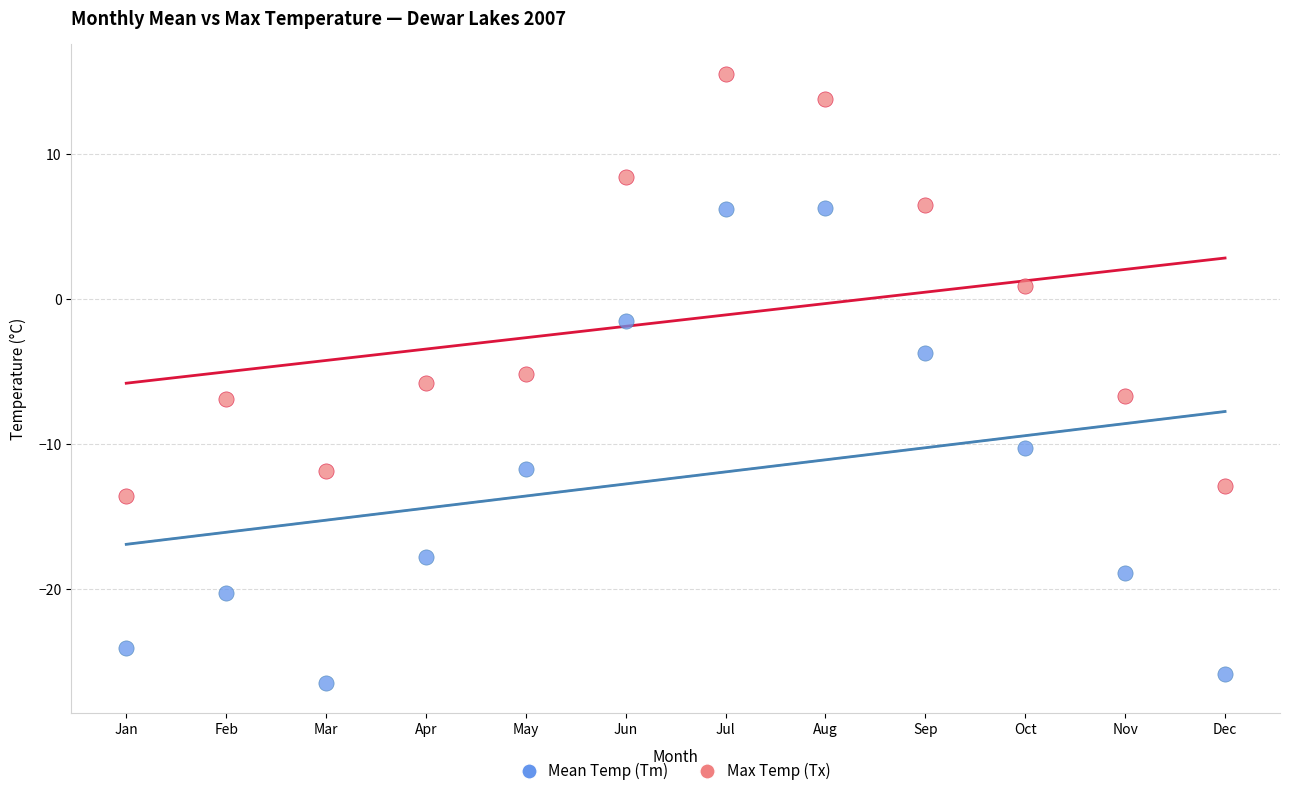

Which series reaches the maximum Y coordinate?

Max Temp (Tx)